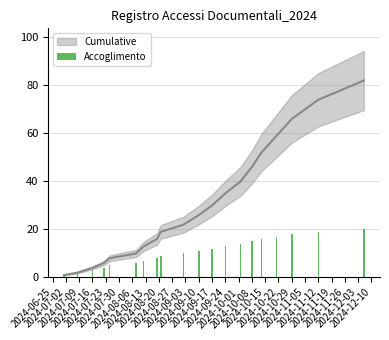

What is the label of the 19th bar from the left?

2024-11-12